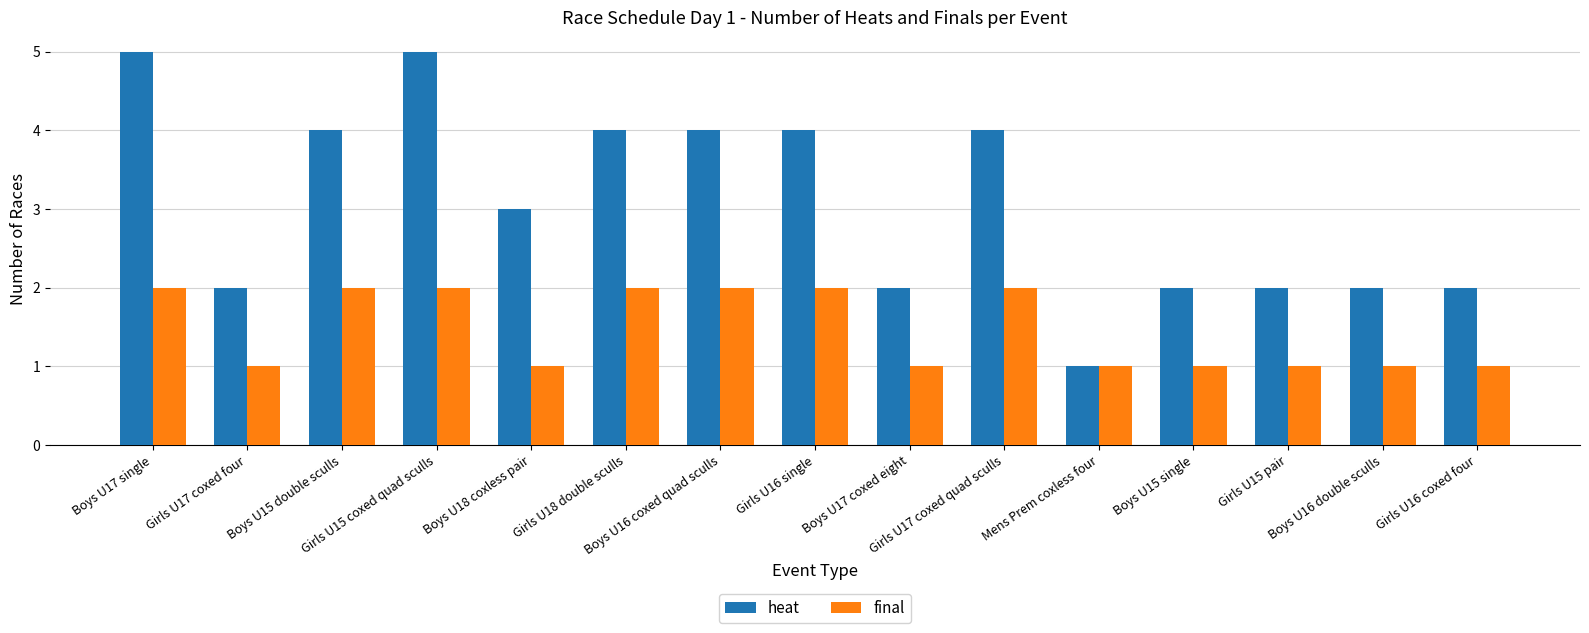

What is the difference between the highest and lowest values at Girls U16 coxed four?

1